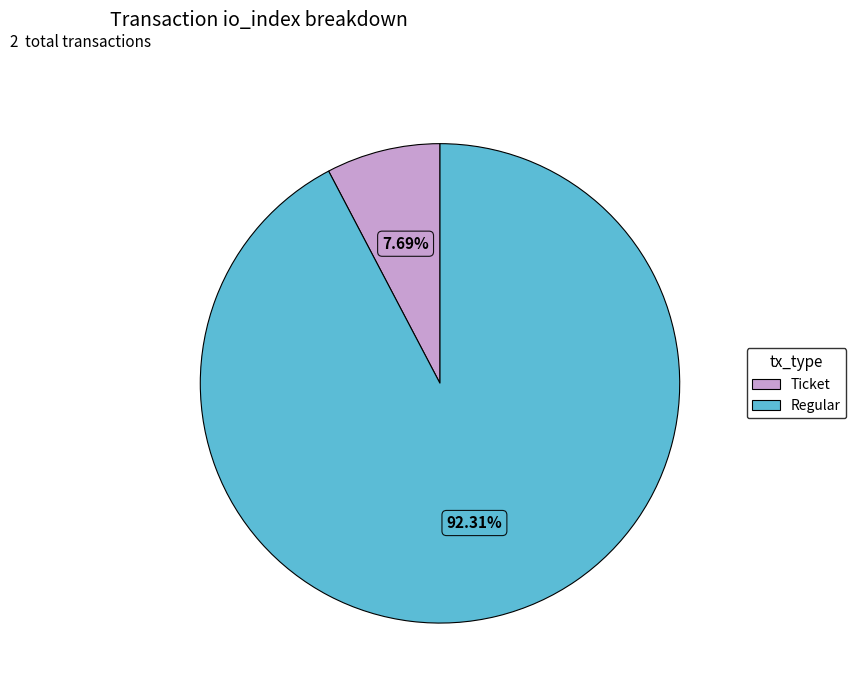

Is there a majority slice in this chart?

Yes